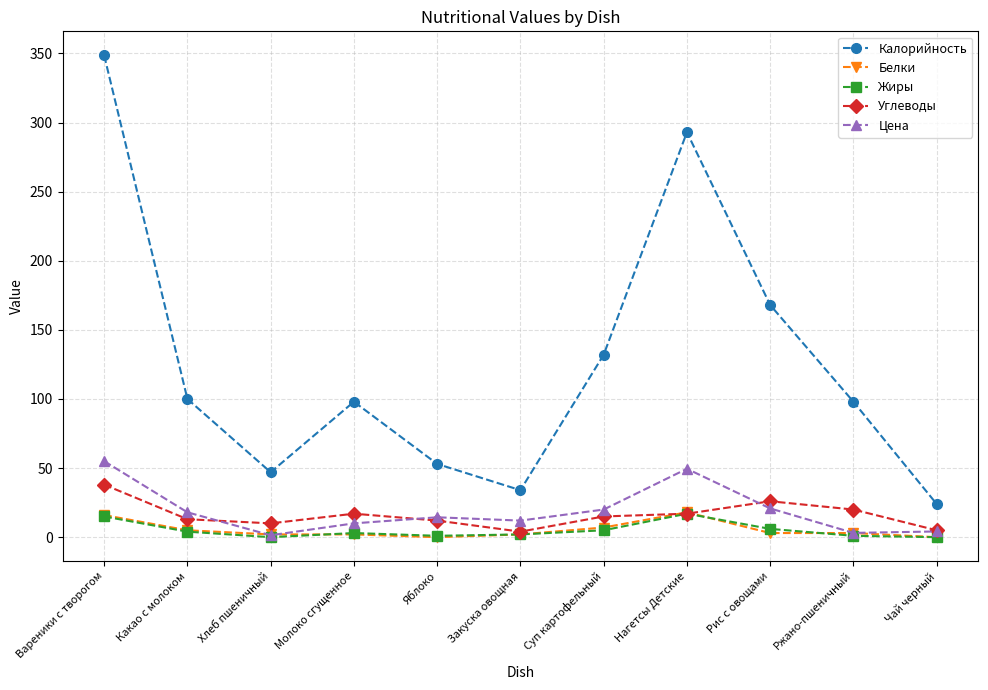

What is the maximum value shown in the chart?

348.6